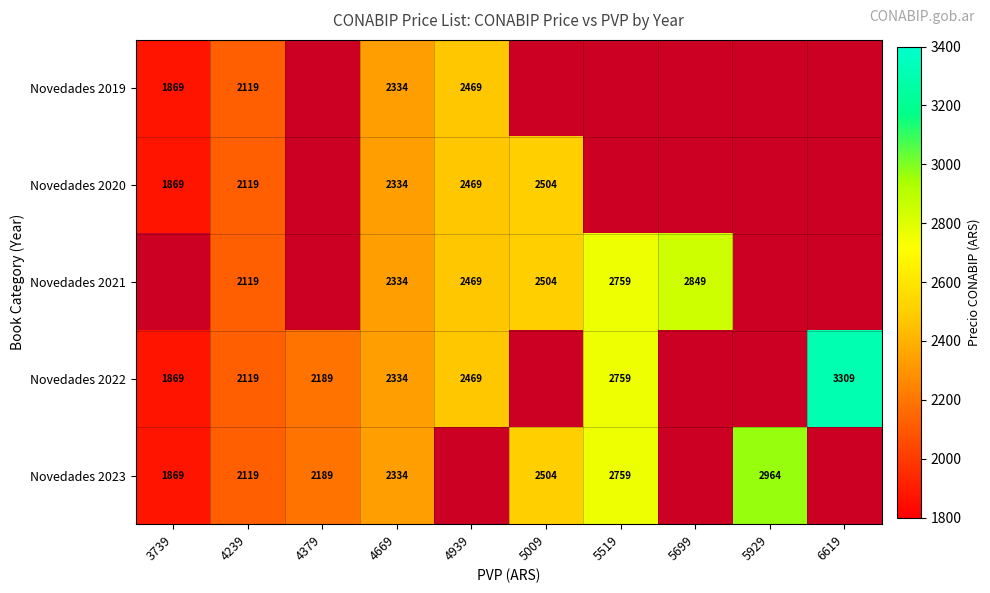

Between 5519 and 6619, which is larger?

6619